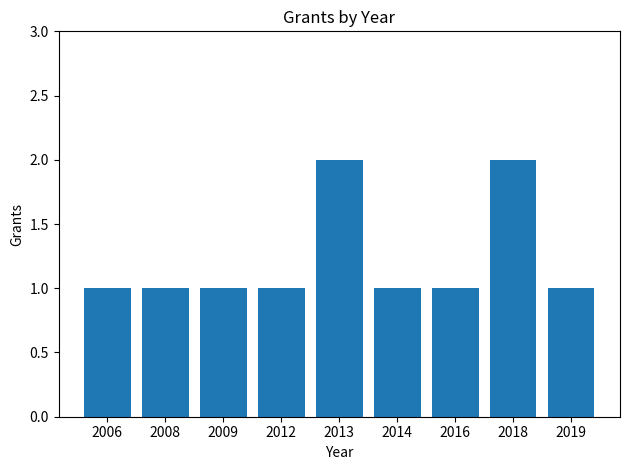

The value at 2013 is 2. True or false?

True